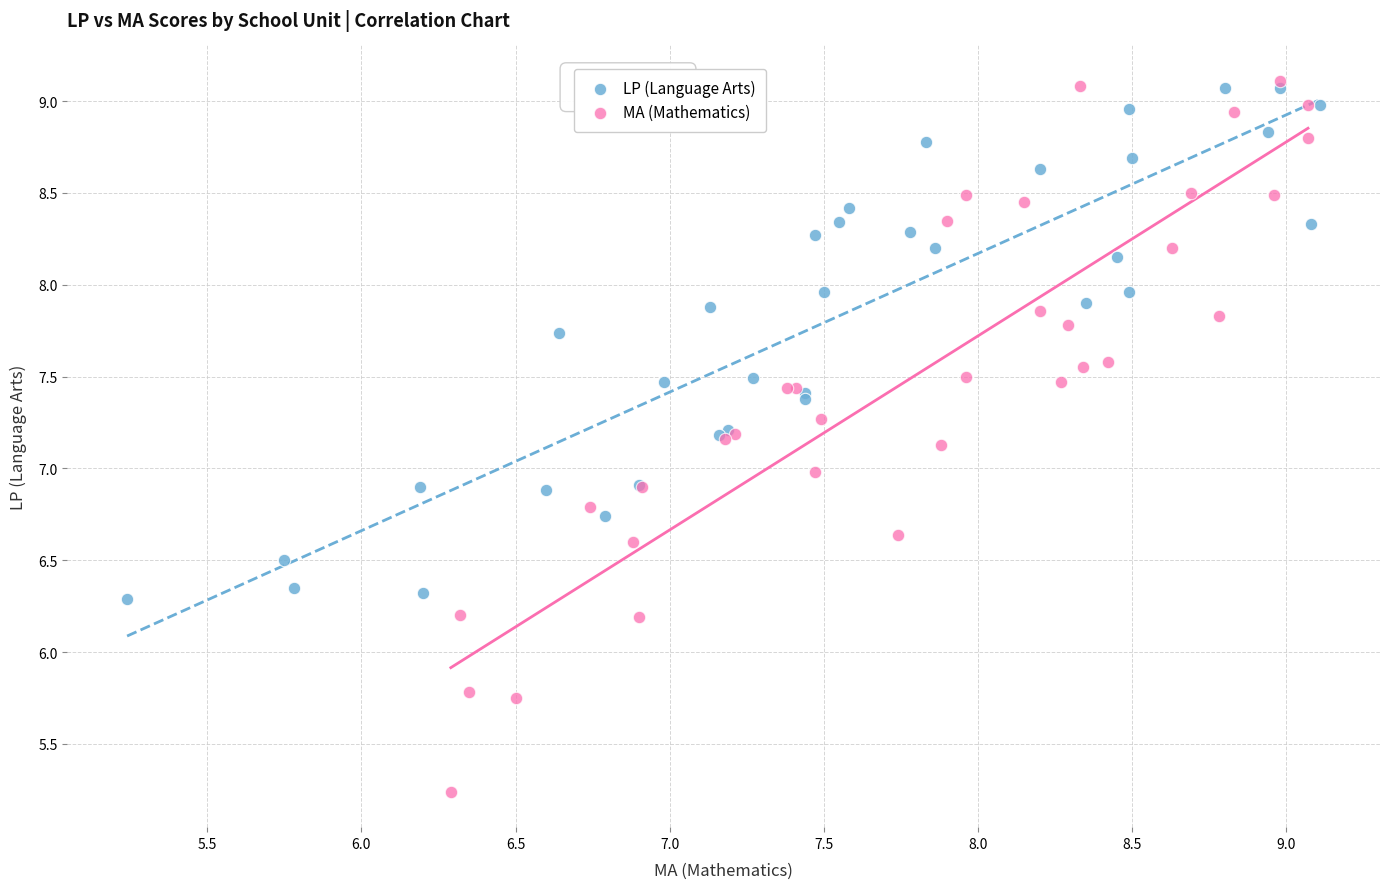

Which series has the widest spread of Y values?

MA (Mathematics)